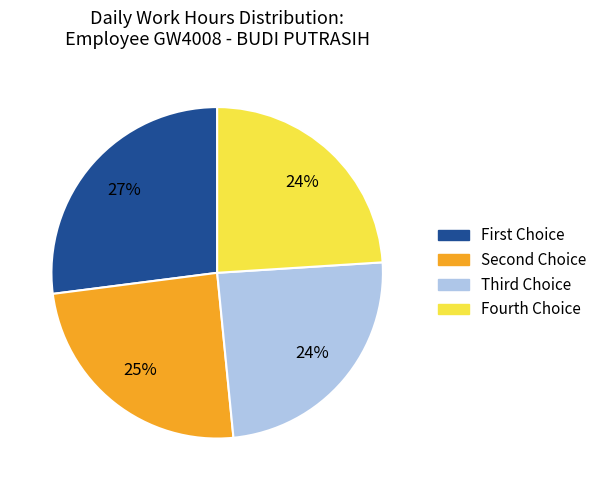

To the nearest percent, what is the difference between the largest and smallest slice percentages?

3%